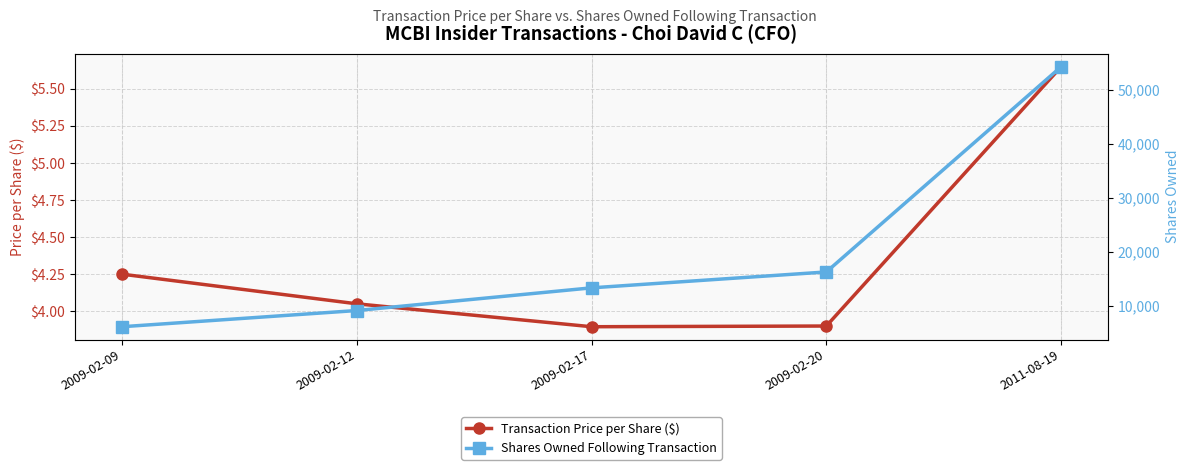

What position from the right is 2011-08-19?

1